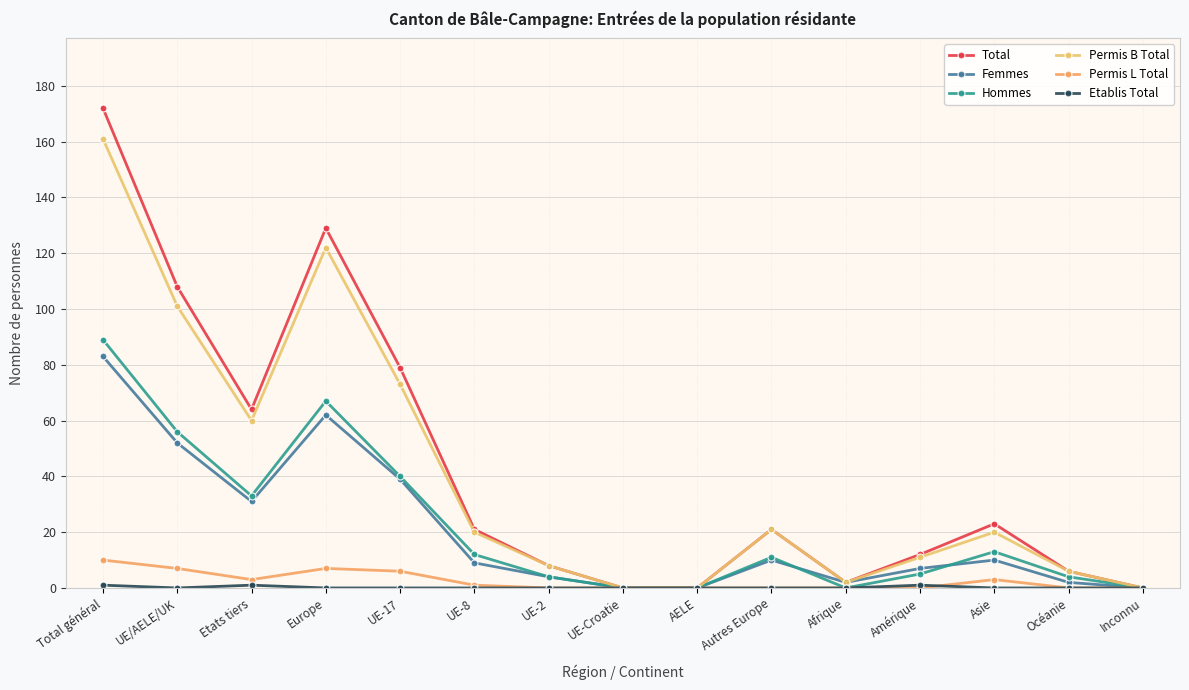

Which series has the widest spread of values?

Total